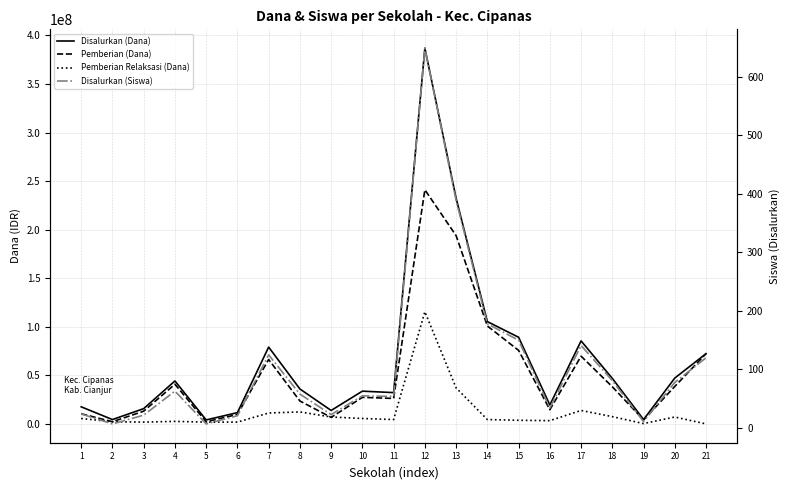

What is the value of the Disalurkan (Dana) point at the 18th from the left?

46875000